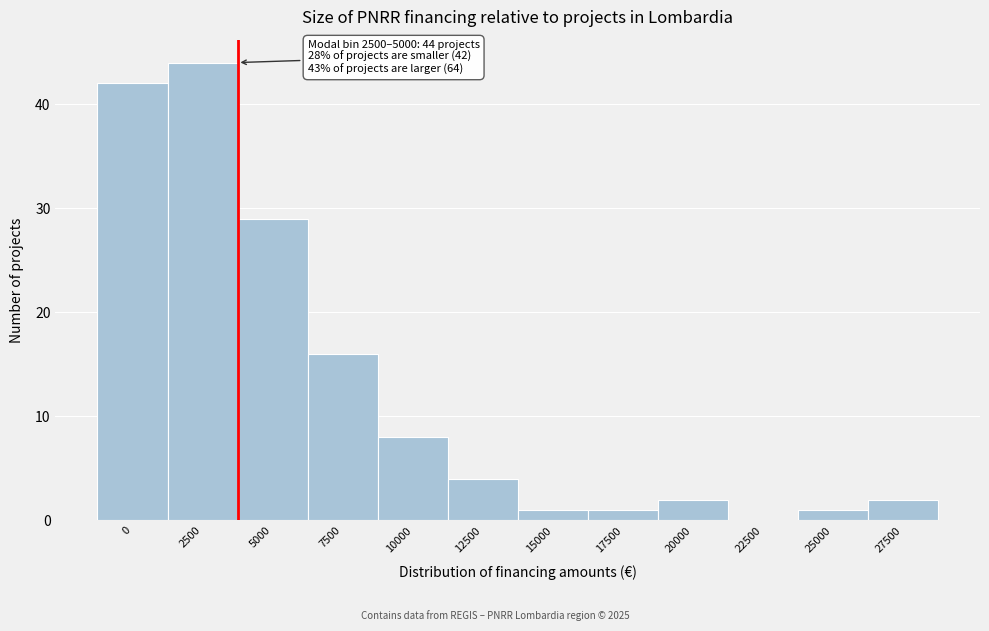

Reading right to left, extract all data points from this chart.

27500=2	25000=1	22500=0	20000=2	17500=1	15000=1	12500=4	10000=8	7500=16	5000=29	2500=44	0=42